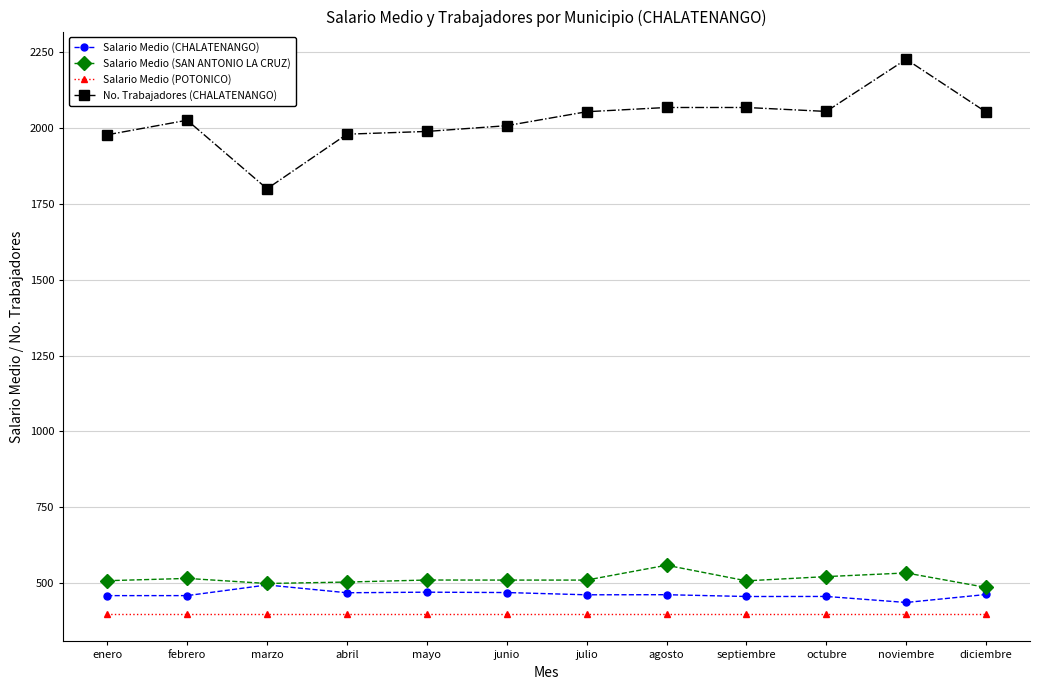

The value of Salario Medio (POTONICO) at mayo is 186.5. True or false?

False